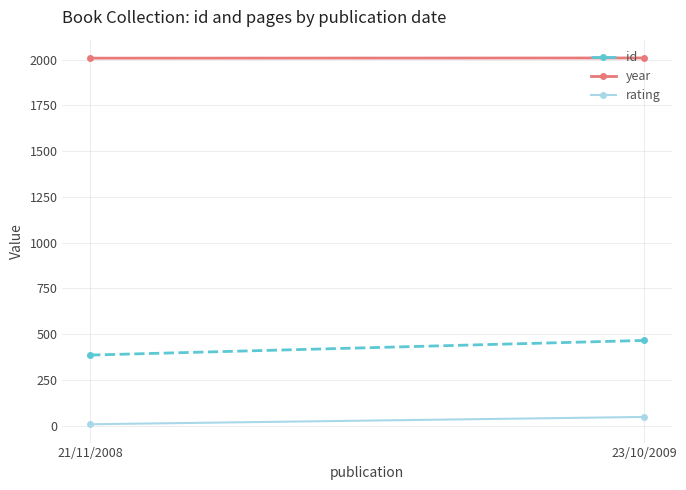

Is this an area chart (filled region under the line)?

No